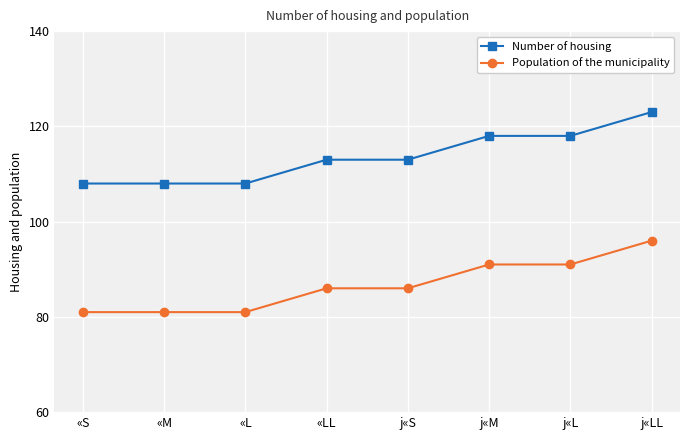

What is the spread (max minus min) of values at «LL?

27